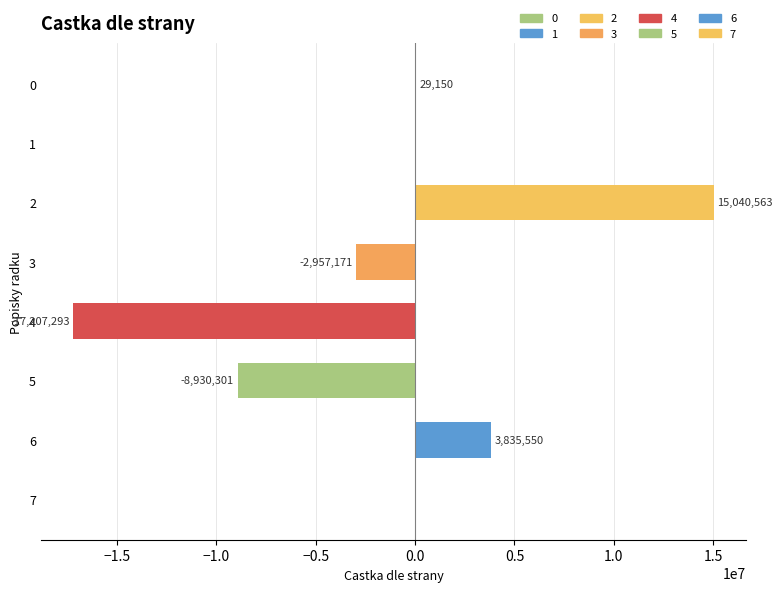

How many data points does each series have?

8